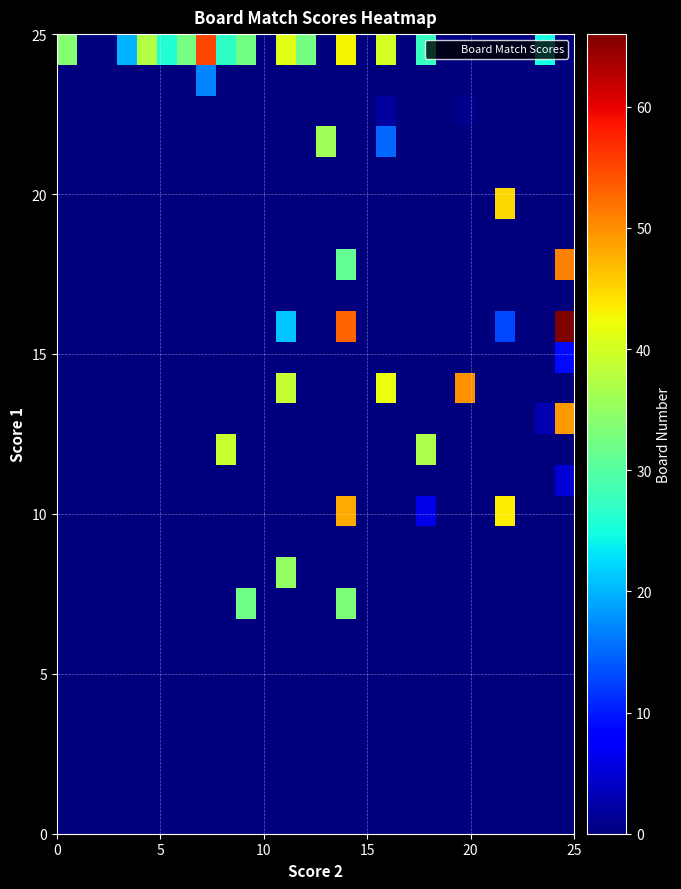

What is the greatest value displayed?

66.0